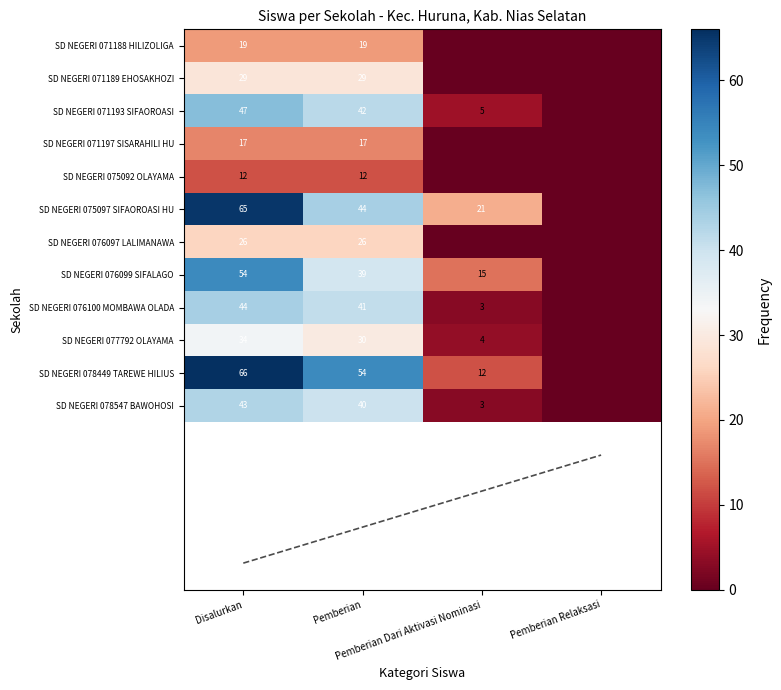

At how many categories does at least one series exceed 57?

1